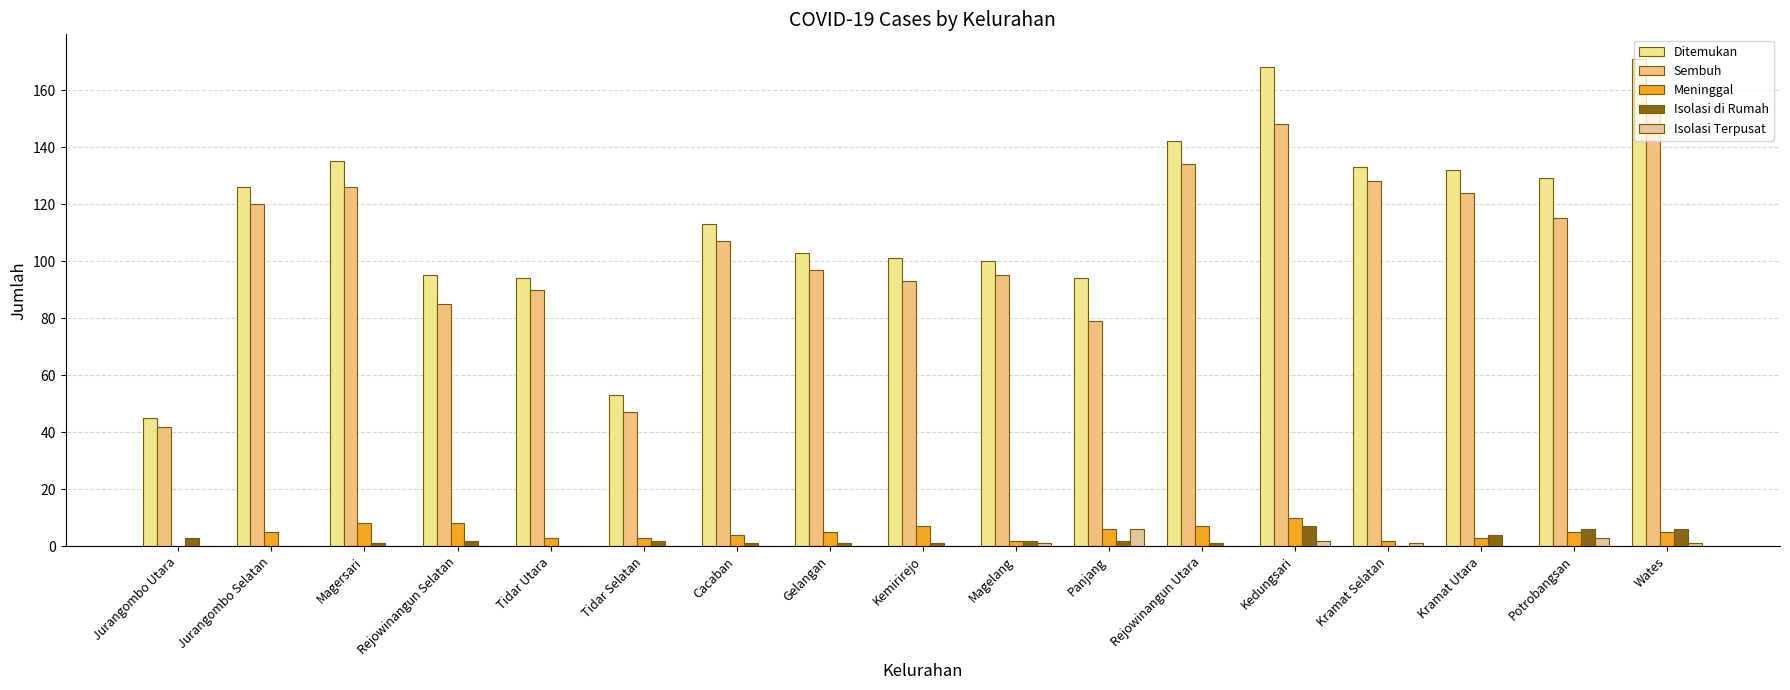

At which label is Isolasi di Rumah closest to 3?

Jurangombo Utara